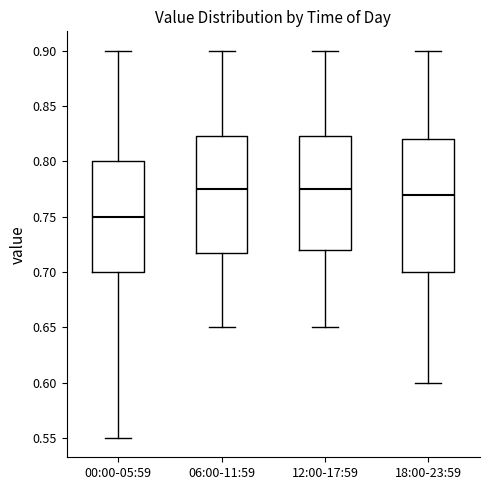

Reading left to right, read every box against the y-axis: the position of its median line, the range the box covers, and the ends of its whiskers. The values are not printed on the chart, so give them approximately, as read against the axis.

00:00-05:59: median 0.750, box 0.700 to 0.800, whiskers 0.550 to 0.900
06:00-11:59: median 0.775, box 0.720 to 0.825, whiskers 0.650 to 0.900
12:00-17:59: median 0.775, box 0.720 to 0.825, whiskers 0.650 to 0.900
18:00-23:59: median 0.770, box 0.700 to 0.820, whiskers 0.600 to 0.900